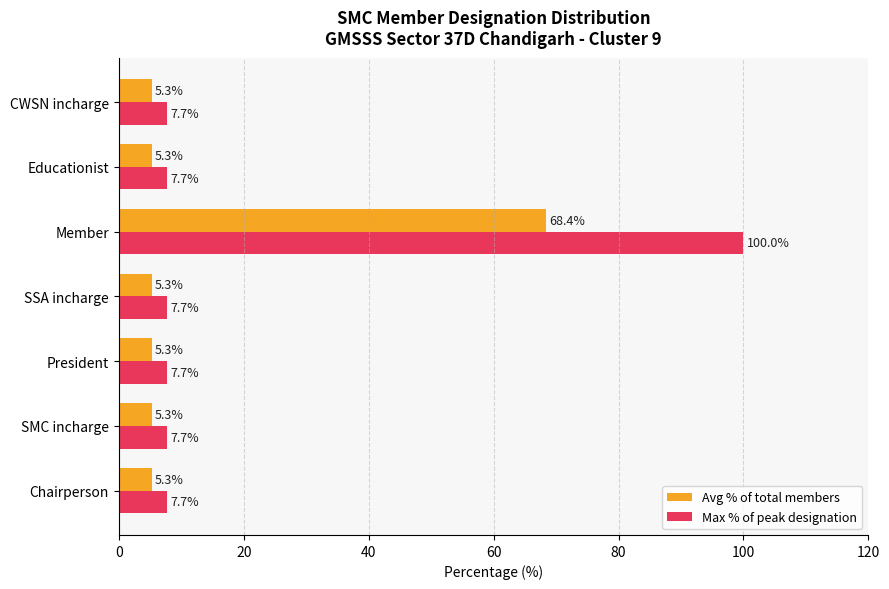

List the series in order of their overall mean, lowest first.

Avg % of total members, Max % of peak designation